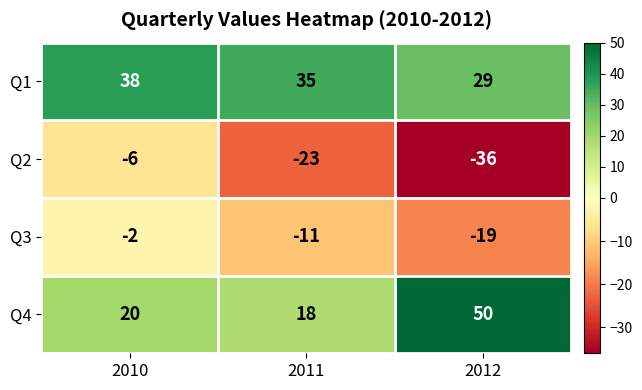

How many data points in Q1 are less than 35?

1